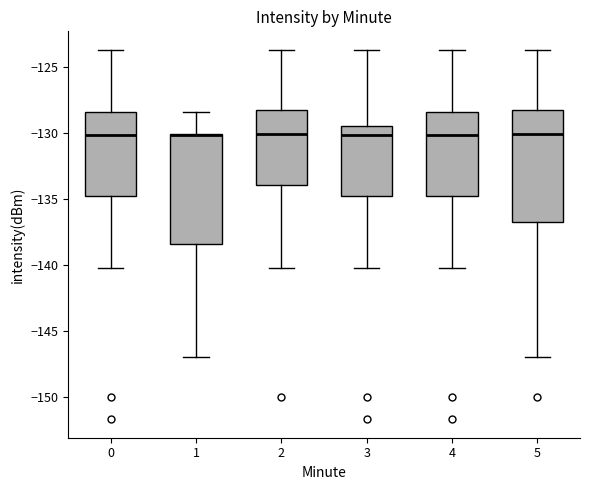

Where is the upper edge of the box at x = 5 on the y-axis? The values are not printed on the chart, so give them approximately, as read against the axis.

-128.5